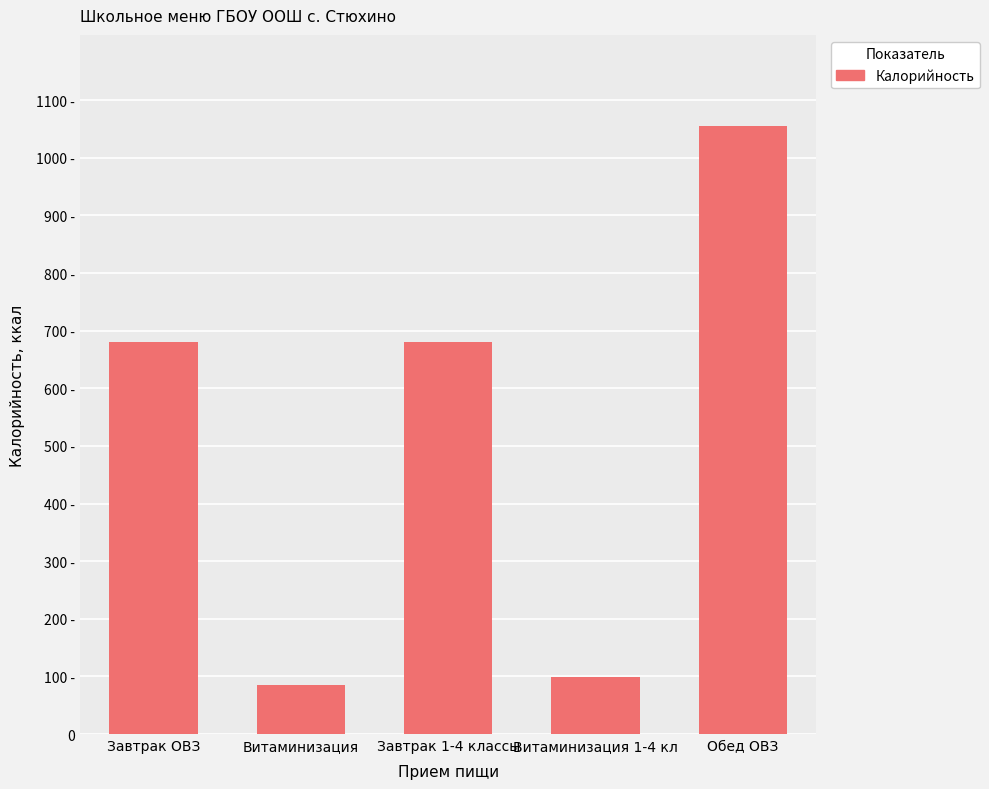

Which has a higher value, Завтрак ОВЗ or Завтрак 1-4 классы?

Завтрак ОВЗ